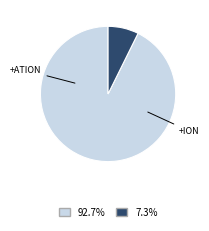

Is there any slice that represents more than half of the pie?

Yes